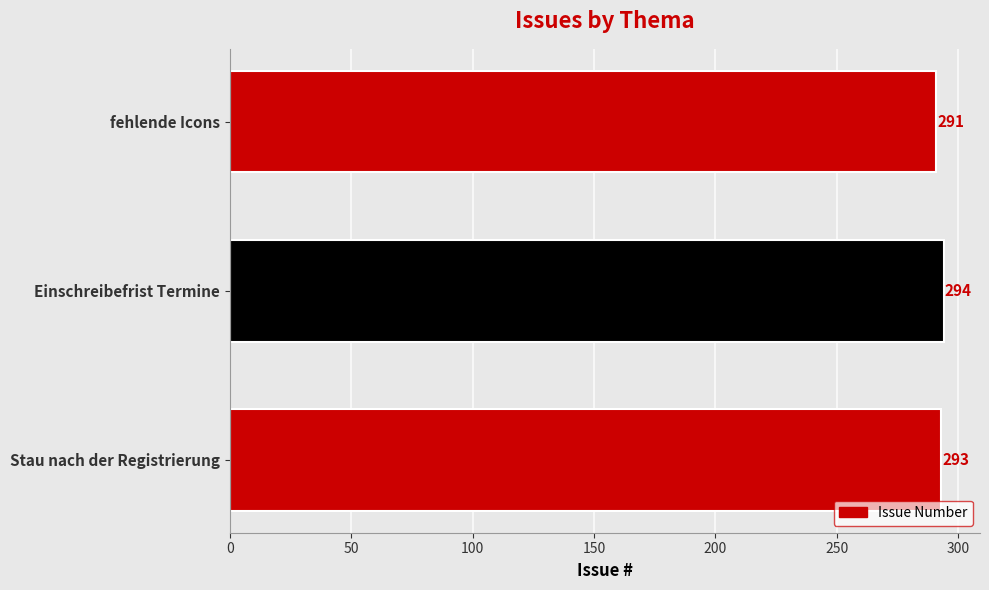

What is the sum of all values?

878